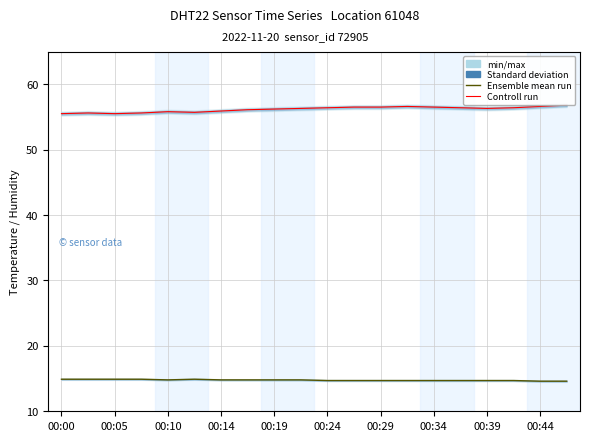

True or false: Controll run and Ensemble mean run intersect in this chart.

False